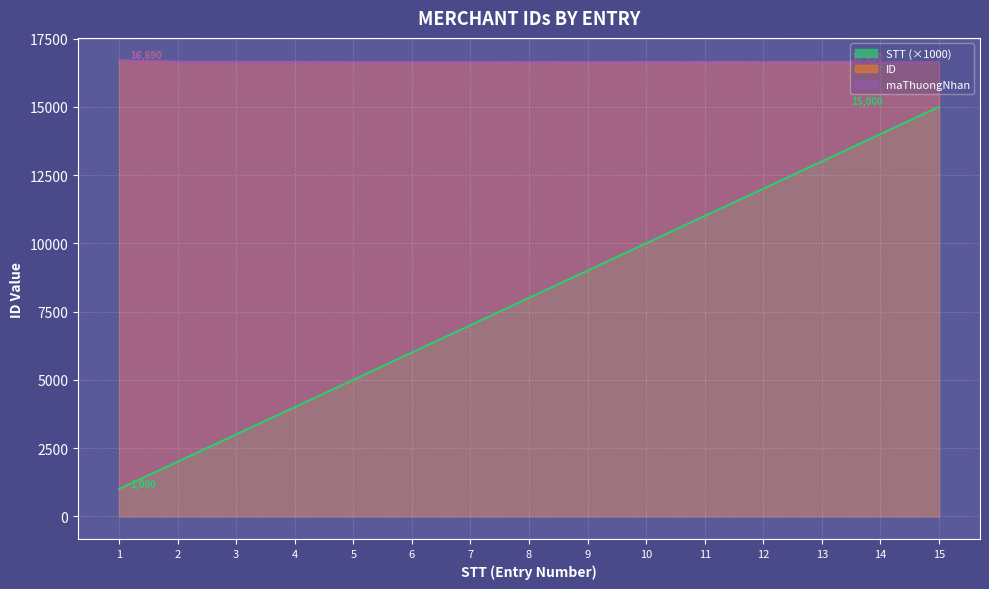

True or false: ID and STT intersect in this chart.

False